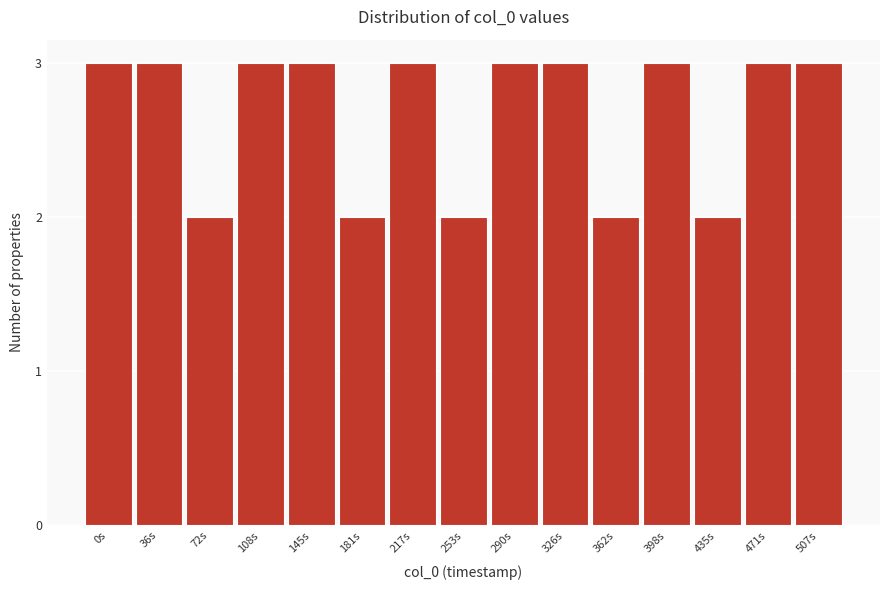

Reading right to left, list all the values displayed in this chart.

507s=3	471s=3	435s=2	398s=3	362s=2	326s=3	290s=3	253s=2	217s=3	181s=2	145s=3	108s=3	72s=2	36s=3	0s=3